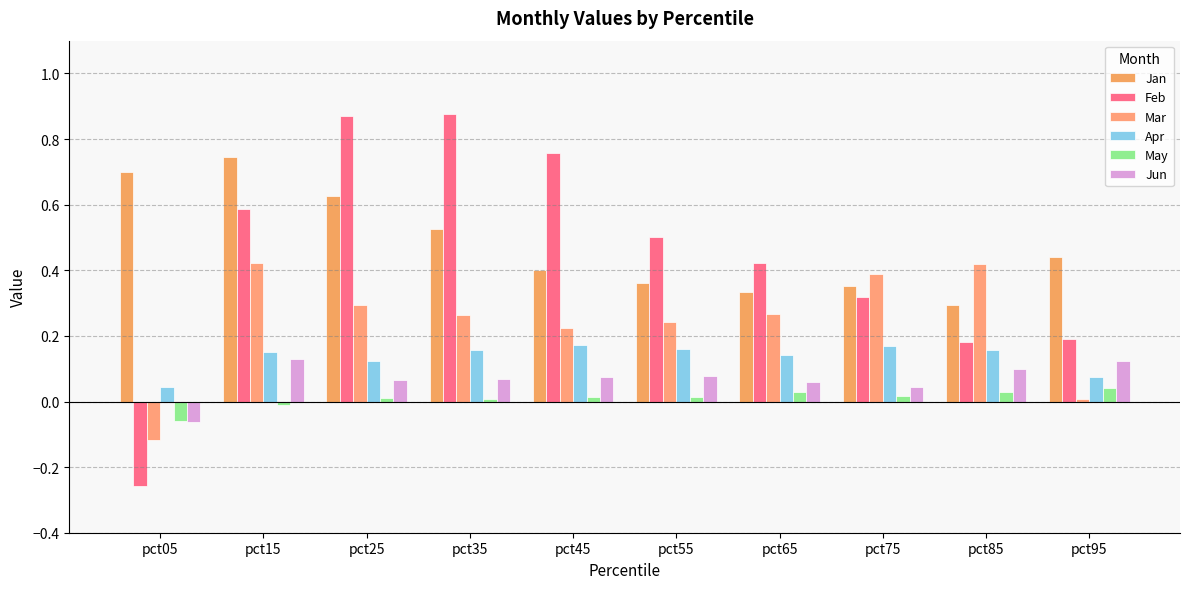

Reading left to right, transcribe all the data shown in this chart.

Jan: pct05=0.7	pct15=0.7	pct25=0.6	pct35=0.5	pct45=0.4	pct55=0.4	pct65=0.3	pct75=0.4	pct85=0.3	pct95=0.4
Feb: pct05=-0.3	pct15=0.6	pct25=0.9	pct35=0.9	pct45=0.8	pct55=0.5	pct65=0.4	pct75=0.3	pct85=0.2	pct95=0.2
Mar: pct05=-0.1	pct15=0.4	pct25=0.3	pct35=0.3	pct45=0.2	pct55=0.2	pct65=0.3	pct75=0.4	pct85=0.4	pct95=0.0
Apr: pct05=0.0	pct15=0.2	pct25=0.1	pct35=0.2	pct45=0.2	pct55=0.2	pct65=0.1	pct75=0.2	pct85=0.2	pct95=0.1
May: pct05=-0.1	pct15=-0.0	pct25=0.0	pct35=0.0	pct45=0.0	pct55=0.0	pct65=0.0	pct75=0.0	pct85=0.0	pct95=0.0
Jun: pct05=-0.1	pct15=0.1	pct25=0.1	pct35=0.1	pct45=0.1	pct55=0.1	pct65=0.1	pct75=0.0	pct85=0.1	pct95=0.1